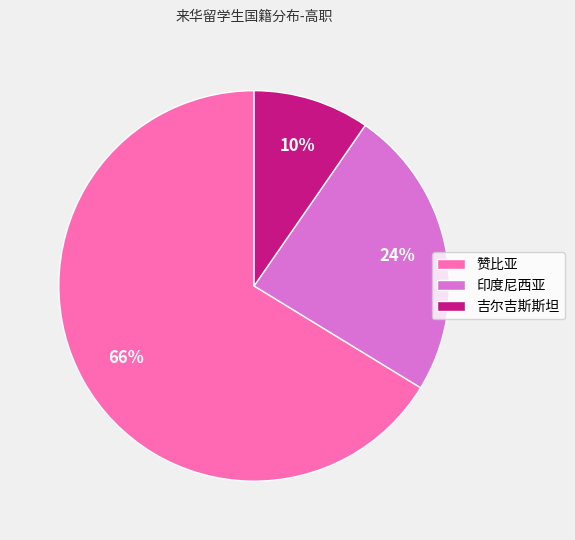

To the nearest percent, what portion does 吉尔吉斯斯坦 represent?

10%